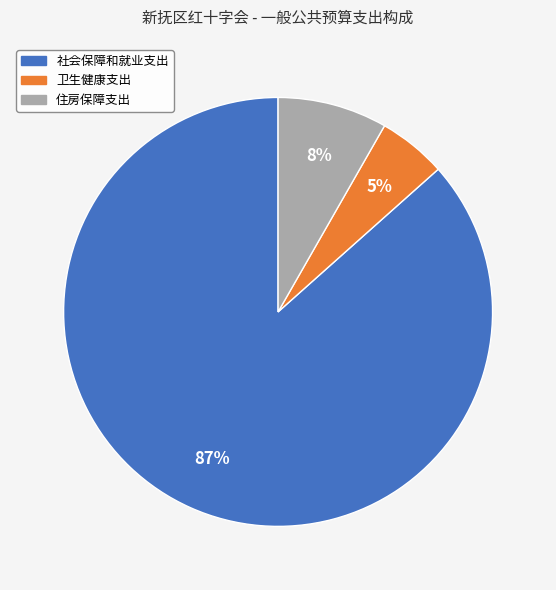

How many slices are in this pie chart?

3